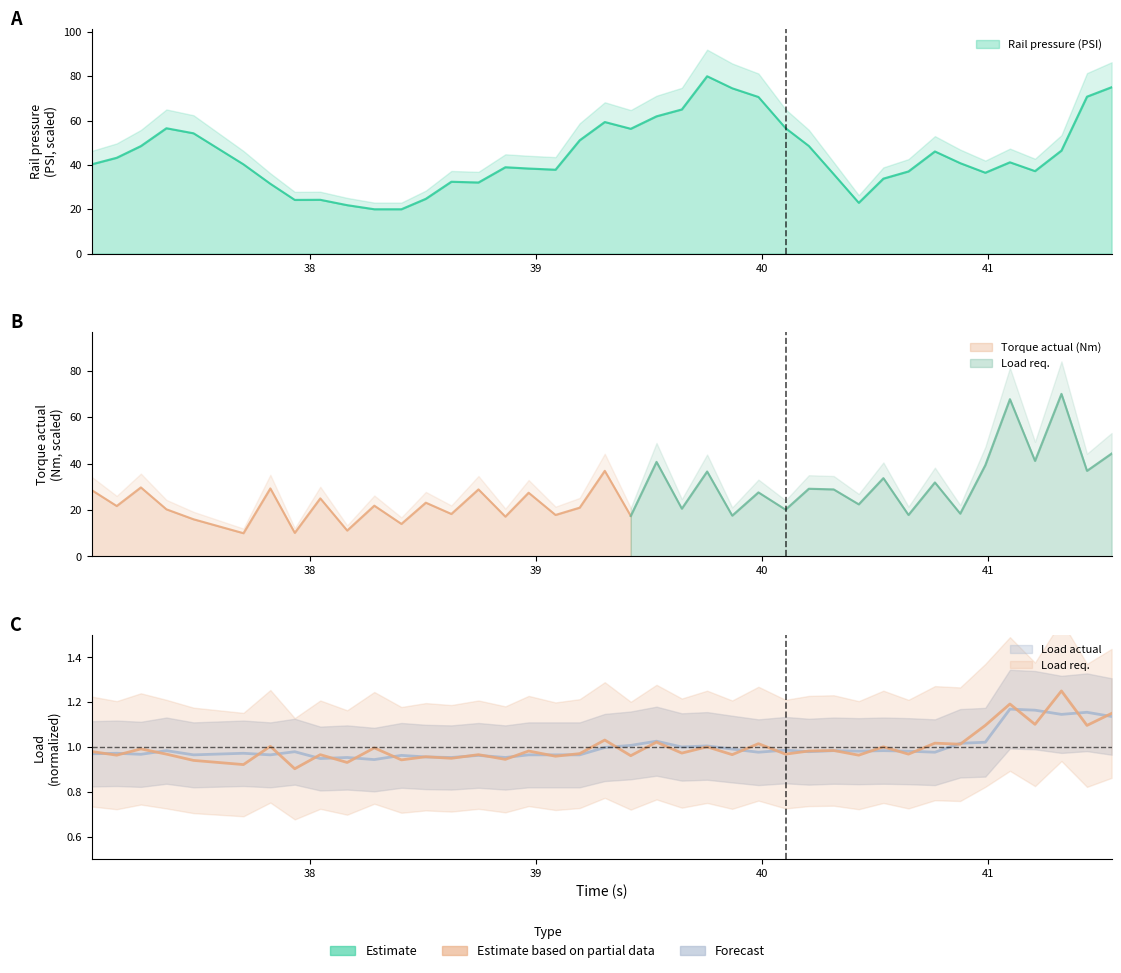

Rank the categories by Rail pressure (PSI) value from lowest to highest.

38.285, 38.405, 38.165, 40.429, 37.933, 38.046, 38.513, 37.825, 38.746, 38.626, 40.538, 40.318, 40.989, 40.649, 41.209, 39.087, 38.968, 38.865, 37.034, 37.706, 40.878, 41.098, 37.145, 40.766, 41.326, 37.252, 40.208, 39.194, 37.485, 39.42, 37.365, 40.105, 39.305, 39.534, 39.646, 39.985, 41.439, 39.869, 41.548, 39.758